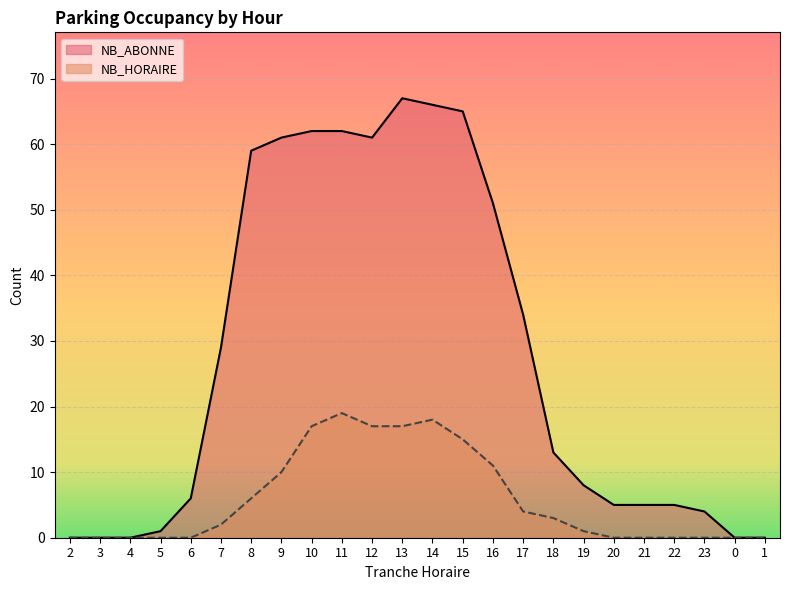

Which series has the largest range (max minus min)?

NB_ABONNE